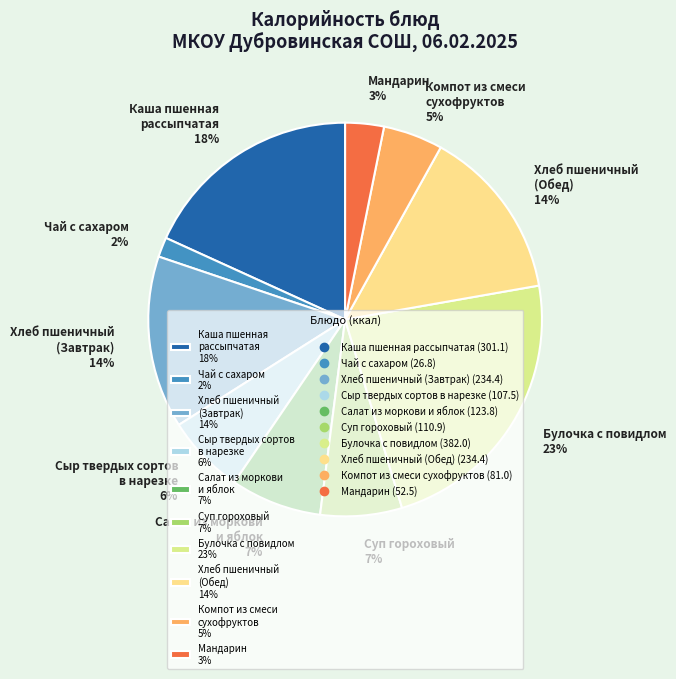

Which category has the biggest portion of the pie?

Булочка с повидлом